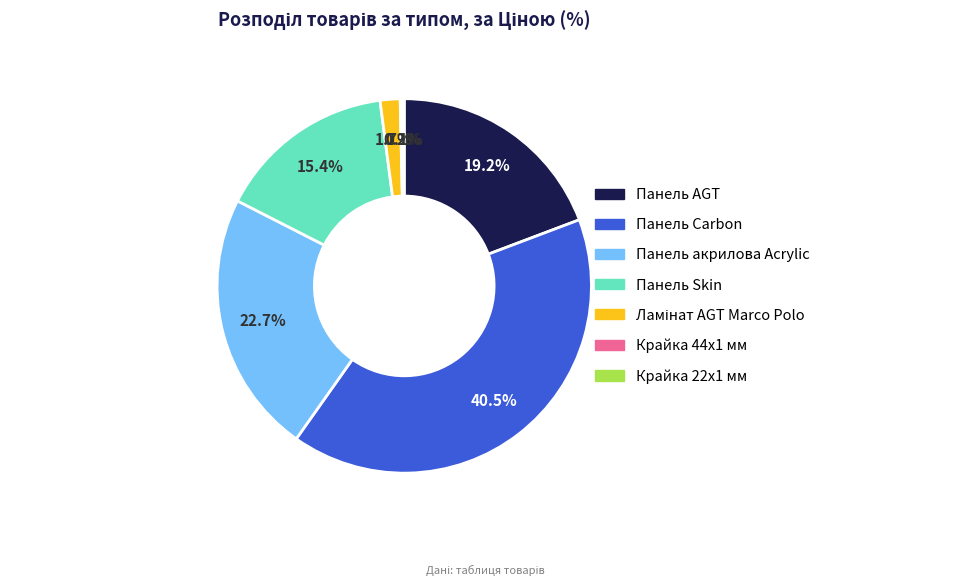

How much of the chart is everything except Панель AGT?

80.8%